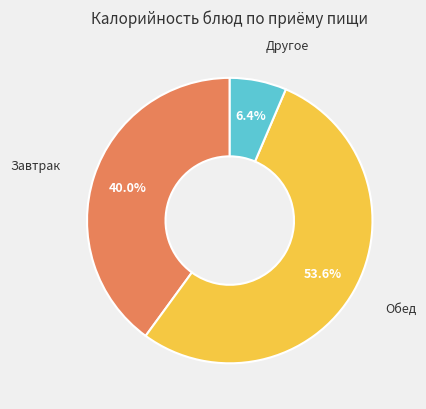

Does any single category account for the majority?

Yes